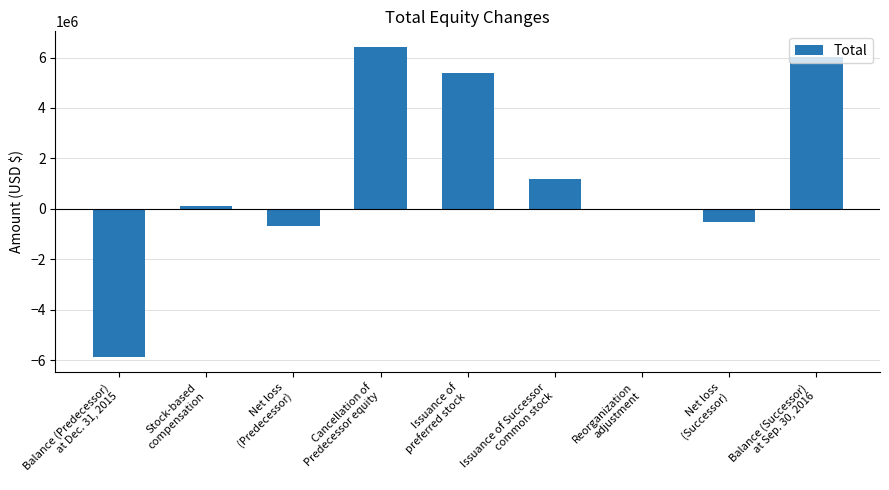

At which label is the value closest to 272795?

Stock-based
compensation